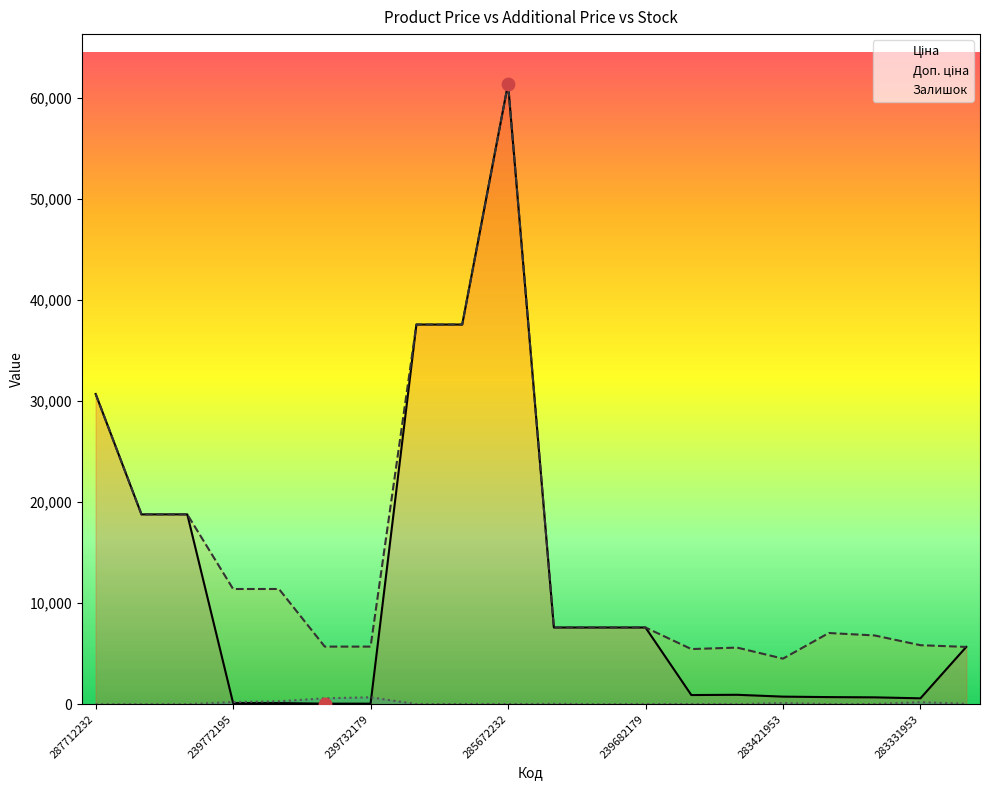

Which series contains the lowest Y value?

Залишок